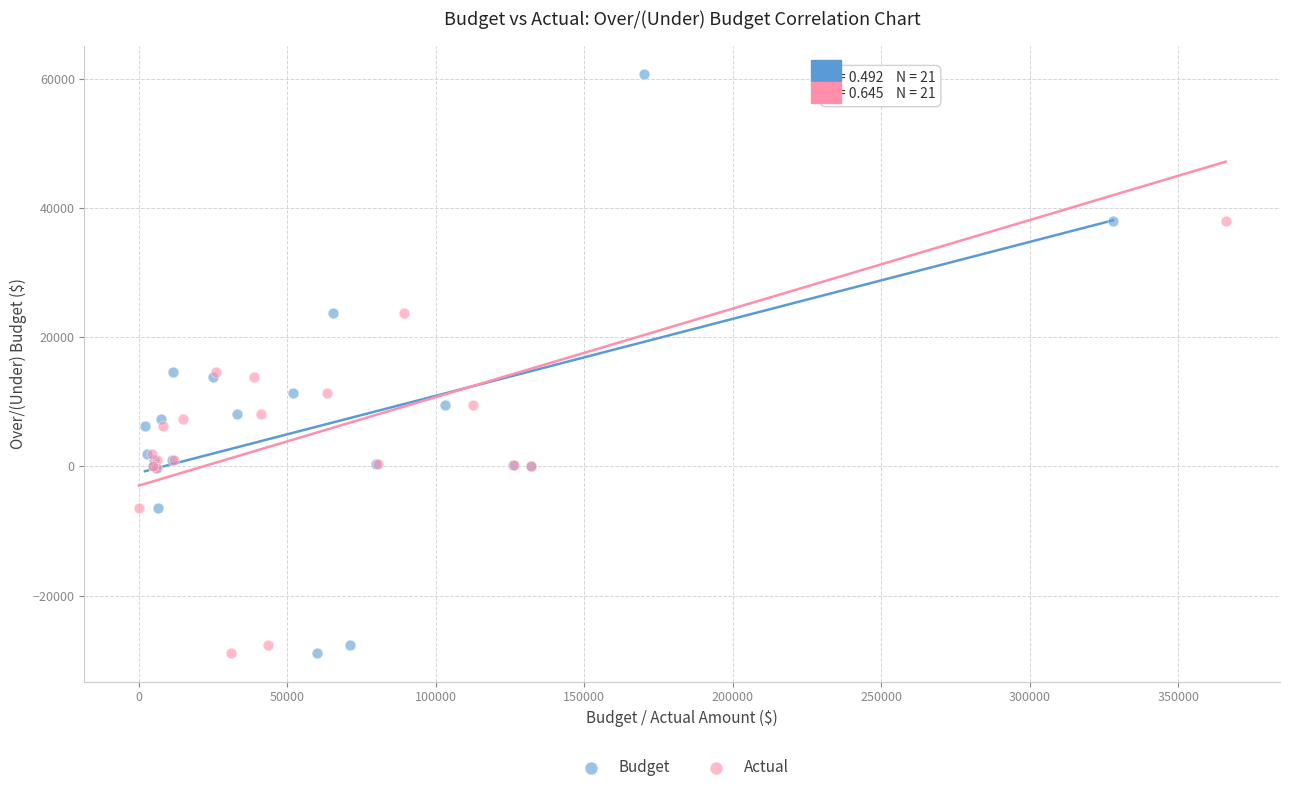

What are all the series names shown in the legend?

Budget, Actual